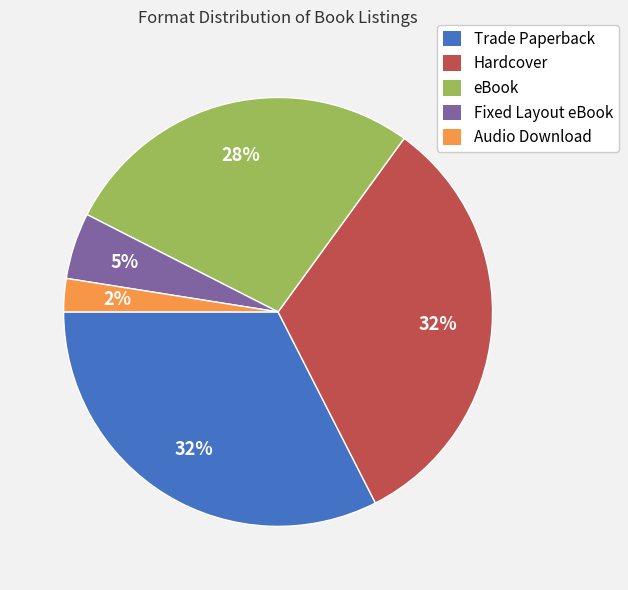

To the nearest percent, what portion does Trade Paperback represent?

32%